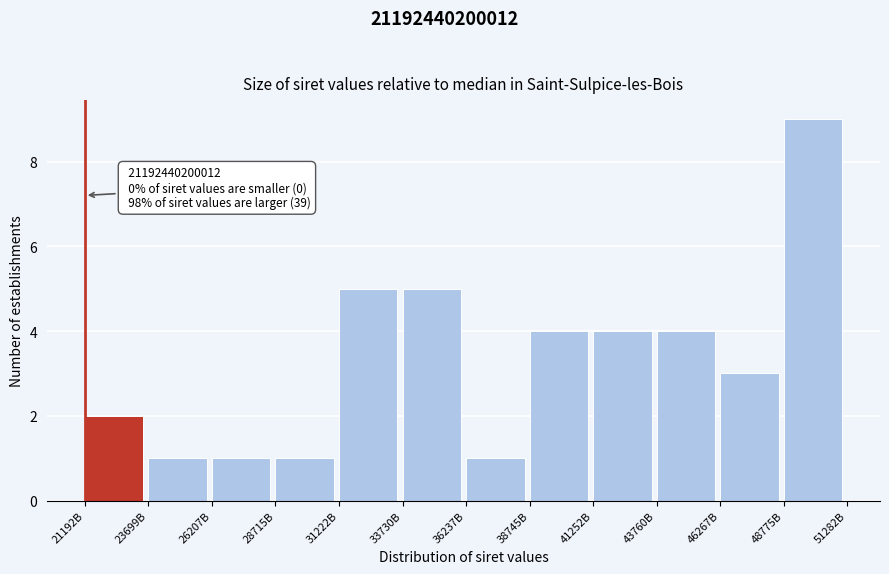

Reading left to right, transcribe all the data shown in this chart.

21192B=2	23699B=1	26207B=1	28715B=1	31222B=5	33730B=5	36237B=1	38745B=4	41252B=4	43760B=4	46267B=3	48775B=9